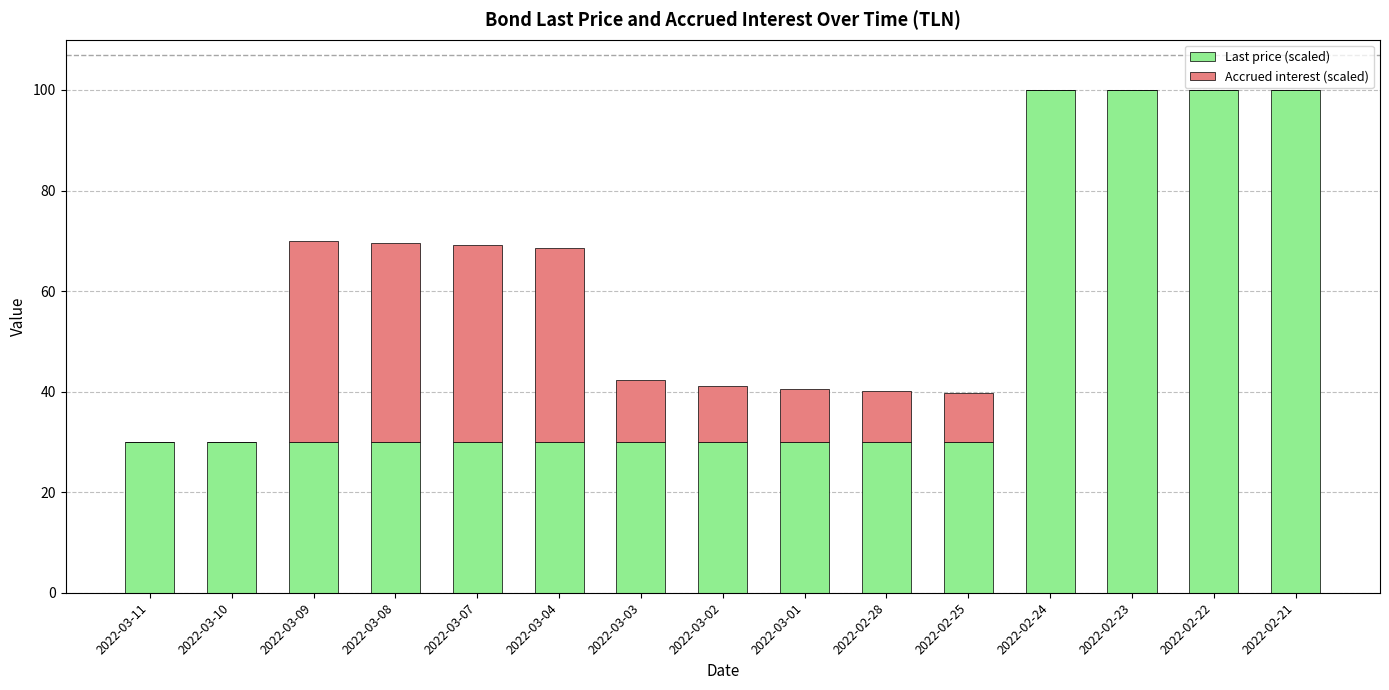

What is the sum of the Last price (scaled) values at 2022-03-01 and 2022-03-02?

60.0